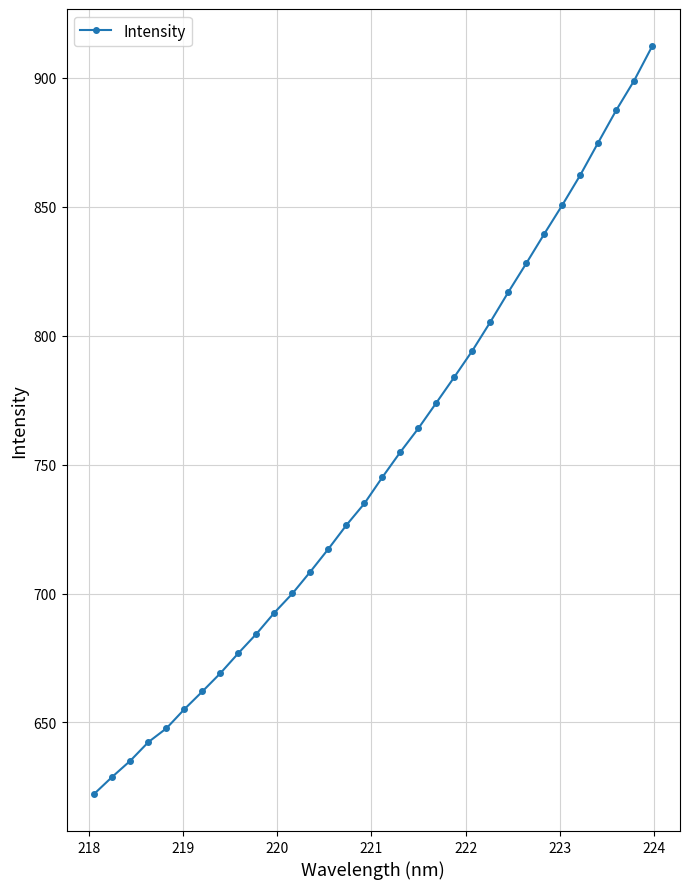

What is the difference between the maximum and minimum values?

289.8